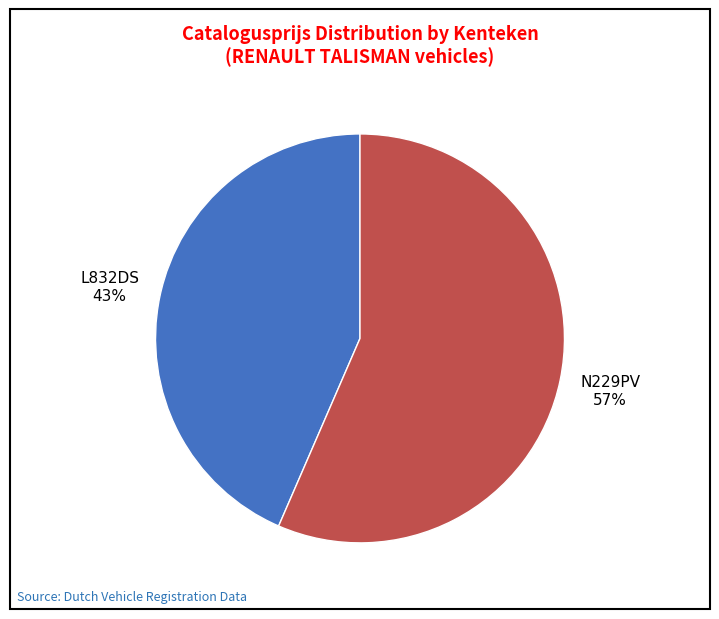

Is it true that L832DS is 43% of the pie?

True